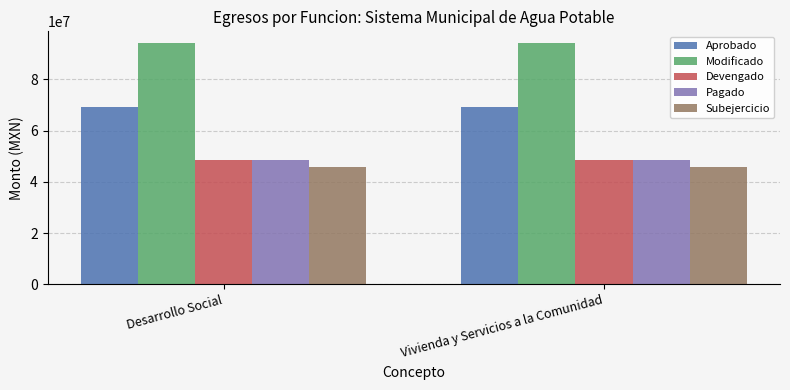

What is the spread (max minus min) of values at Vivienda y Servicios a la Comunidad?

48453520.2